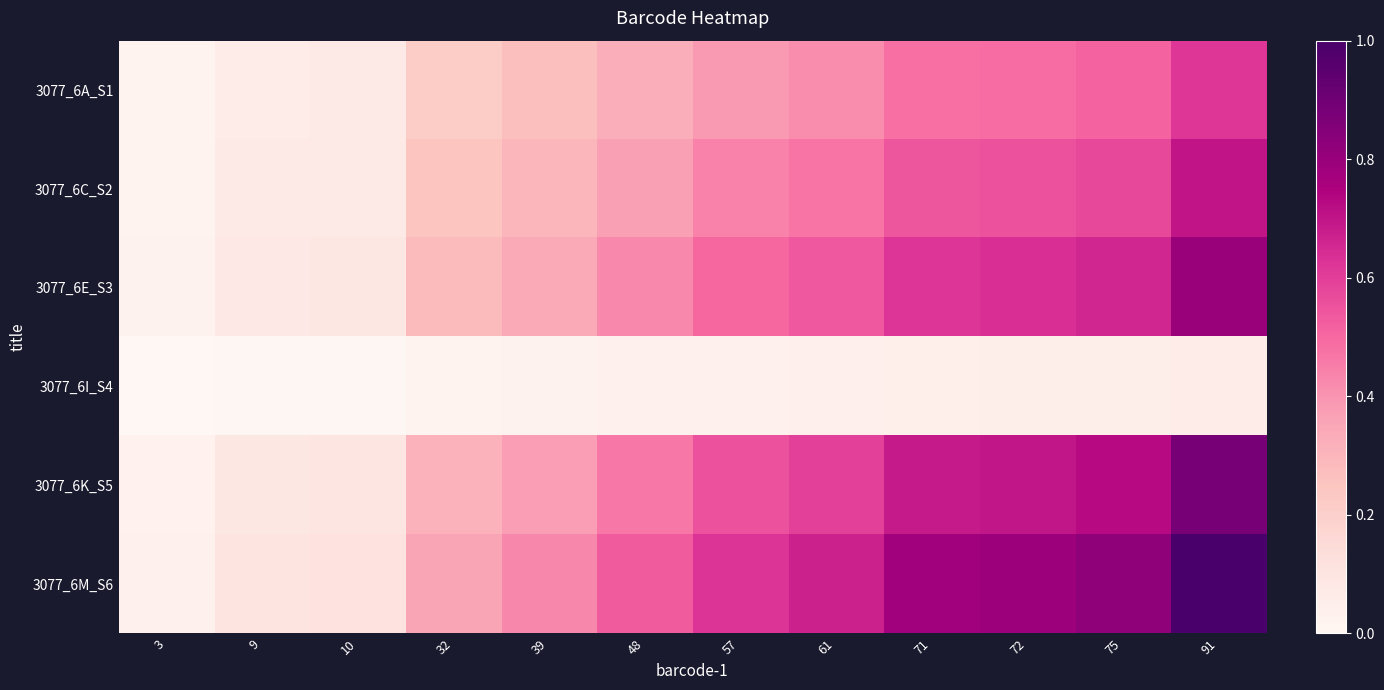

Reading left to right, what are all the values shown in this chart?

3077_6A_S1: 3=0.0	9=0.1	10=0.1	32=0.2	39=0.3	48=0.3	57=0.4	61=0.4	71=0.5	72=0.5	75=0.5	91=0.6
3077_6C_S2: 3=0.0	9=0.1	10=0.1	32=0.2	39=0.3	48=0.4	57=0.4	61=0.5	71=0.5	72=0.6	75=0.6	91=0.7
3077_6E_S3: 3=0.0	9=0.1	10=0.1	32=0.3	39=0.3	48=0.4	57=0.5	61=0.5	71=0.6	72=0.6	75=0.7	91=0.8
3077_6I_S4: 3=0.0	9=0.0	10=0.0	32=0.0	39=0.0	48=0.0	57=0.0	61=0.0	71=0.0	72=0.0	75=0.0	91=0.1
3077_6K_S5: 3=0.0	9=0.1	10=0.1	32=0.3	39=0.4	48=0.5	57=0.6	61=0.6	71=0.7	72=0.7	75=0.7	91=0.9
3077_6M_S6: 3=0.0	9=0.1	10=0.1	32=0.4	39=0.4	48=0.5	57=0.6	61=0.7	71=0.8	72=0.8	75=0.8	91=1.0